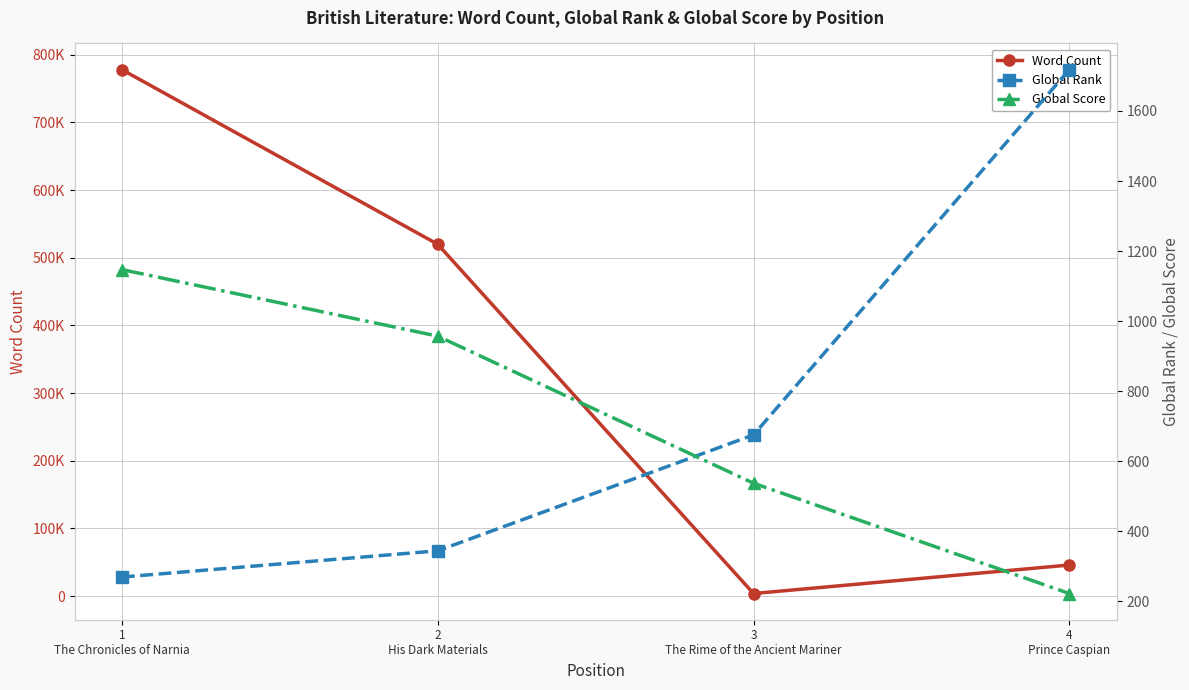

What is the total value across all series at 2
His Dark Materials?

521301